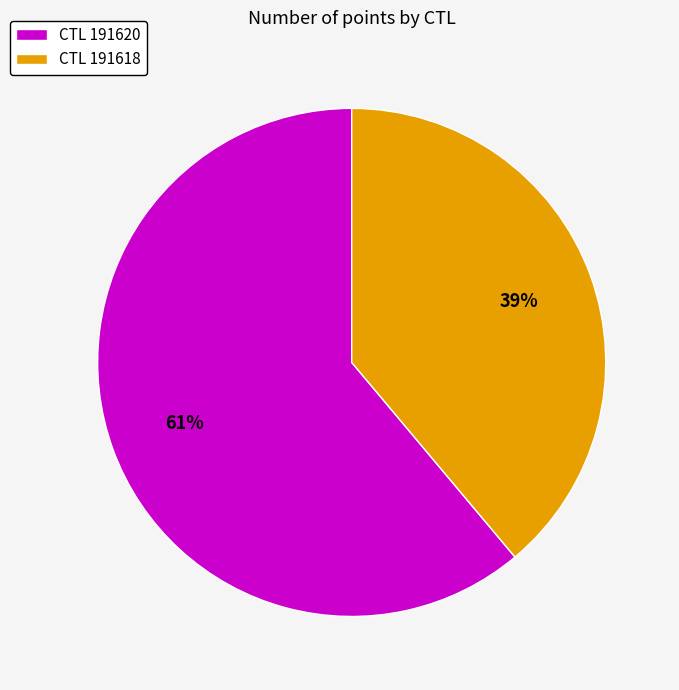

Count the number of slices in the pie.

2